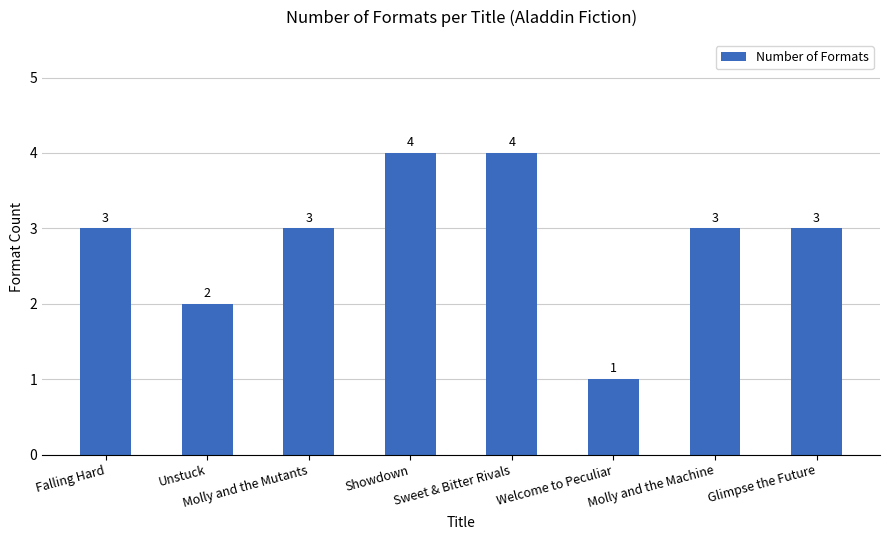

What is the sum of all values?

23